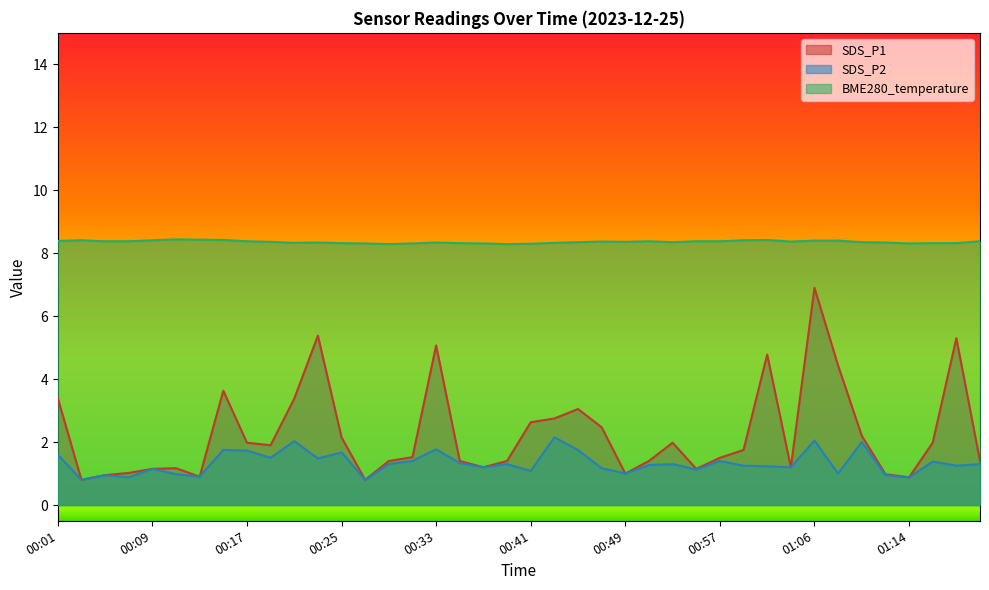

What is the value of the SDS_P2 point at the 37th from the left?

0.9